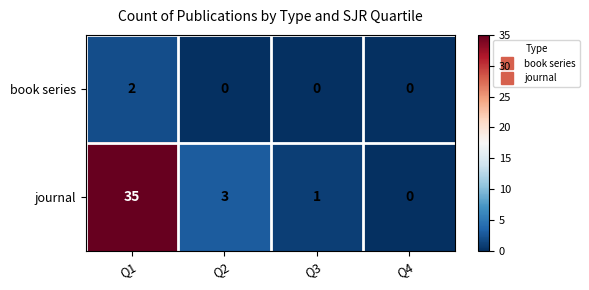

How many book series values are between 0 and 2?

4